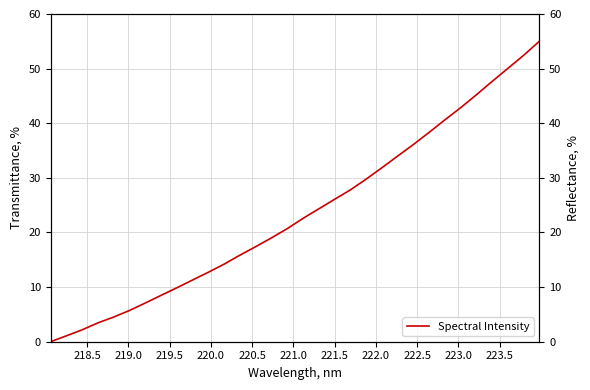

What is the sum of all values?

758.3